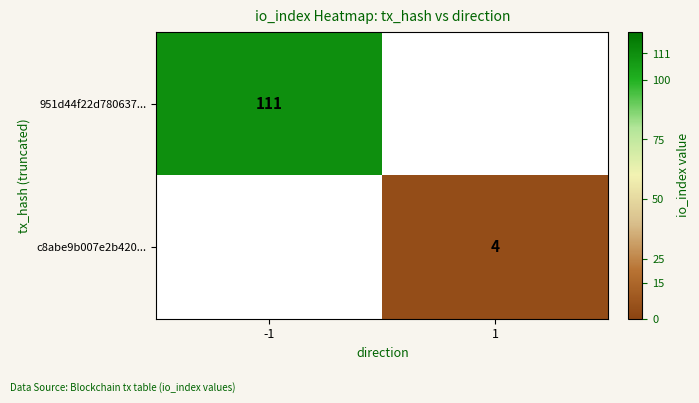

The value of 951d44f22d780637... at -1 is 145. True or false?

False